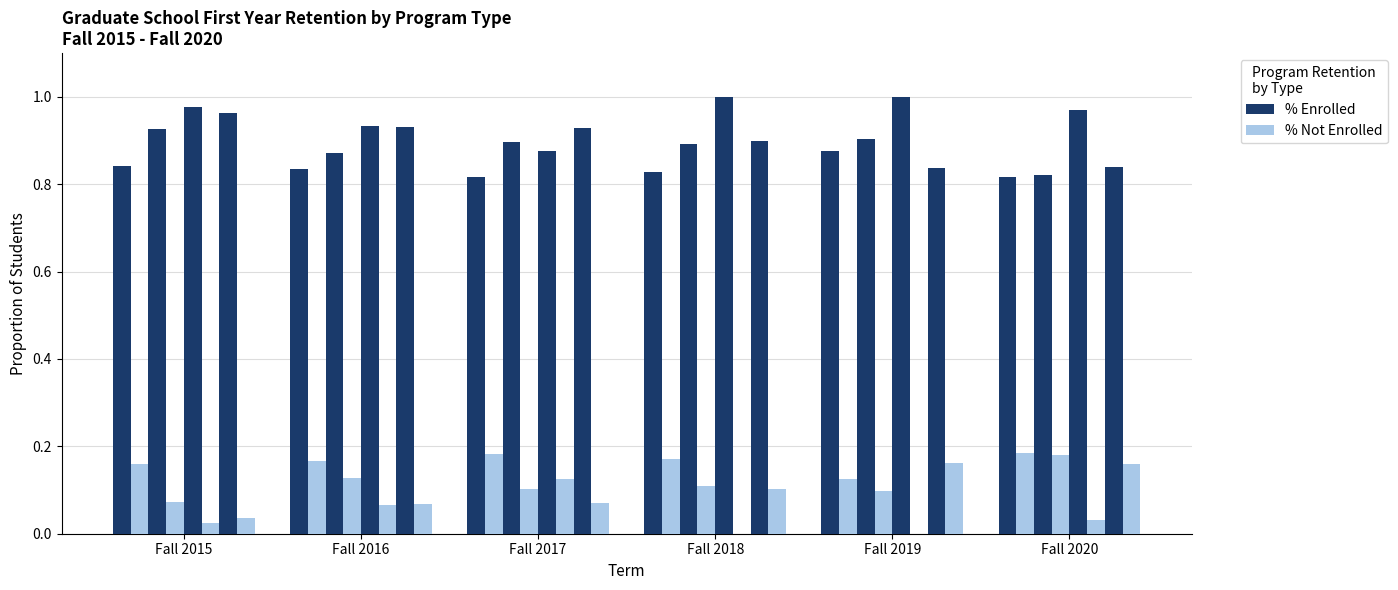

What is the sum of the % Not Enrolled values at Fall 2016 and Fall 2020?

0.4